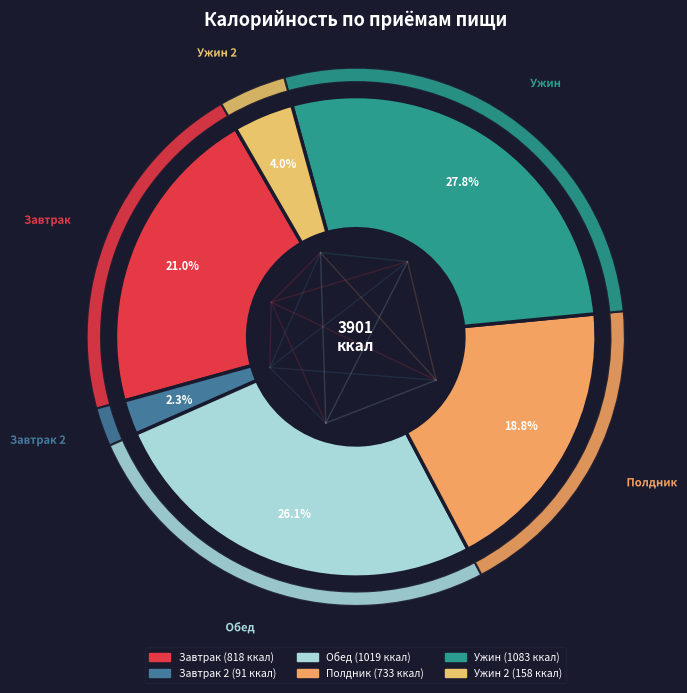

Between Завтрак 2 and Обед, which is larger?

Обед